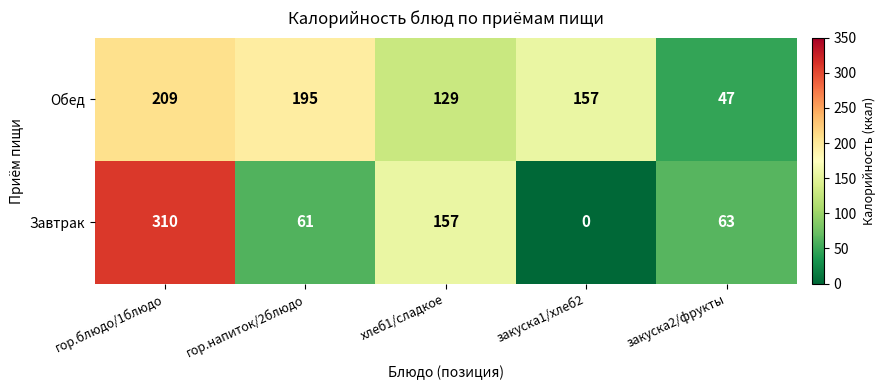

Rank the series by their average value, from lowest to highest.

Завтрак, Обед